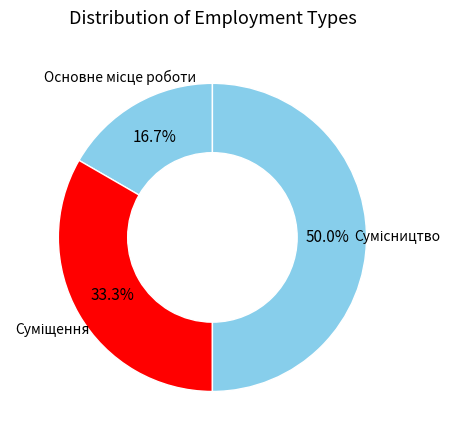

Approximately how many times larger is the value at Сумісництво compared to Основне місце роботи?

3.0